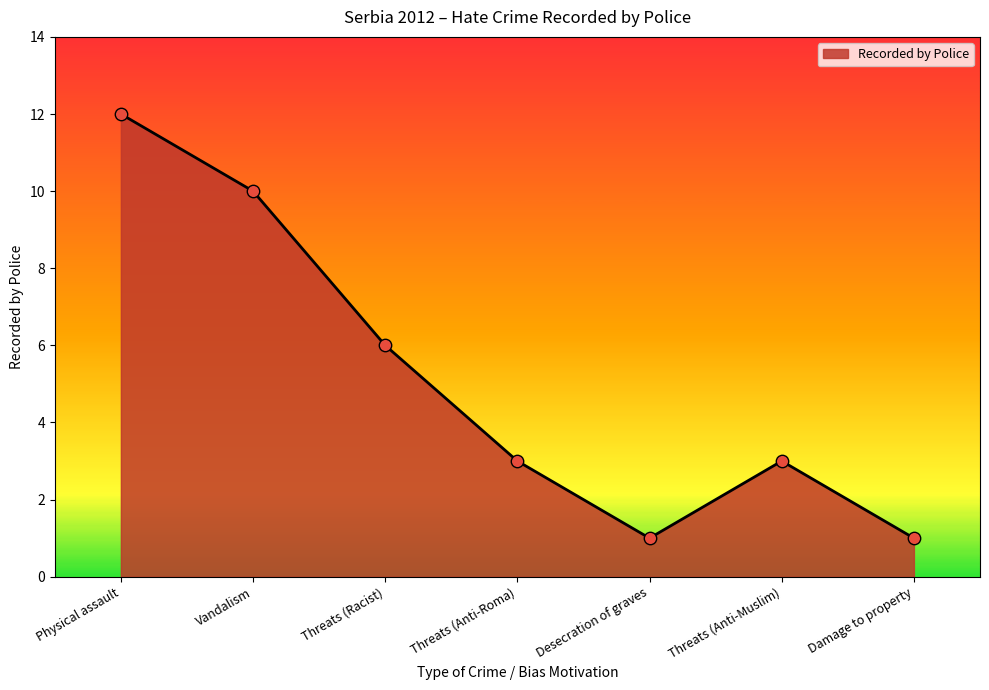

Which has a higher value, Threats (Racist) or Threats (Anti-Roma)?

Threats (Racist)